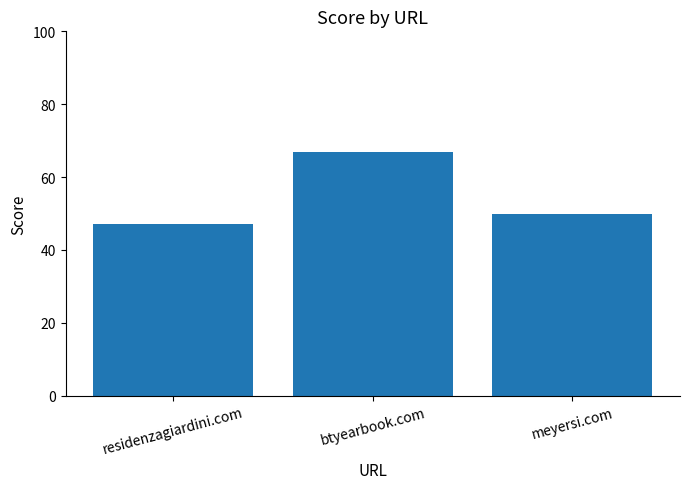

What is the label of the 3rd bar from the left?

meyersi.com